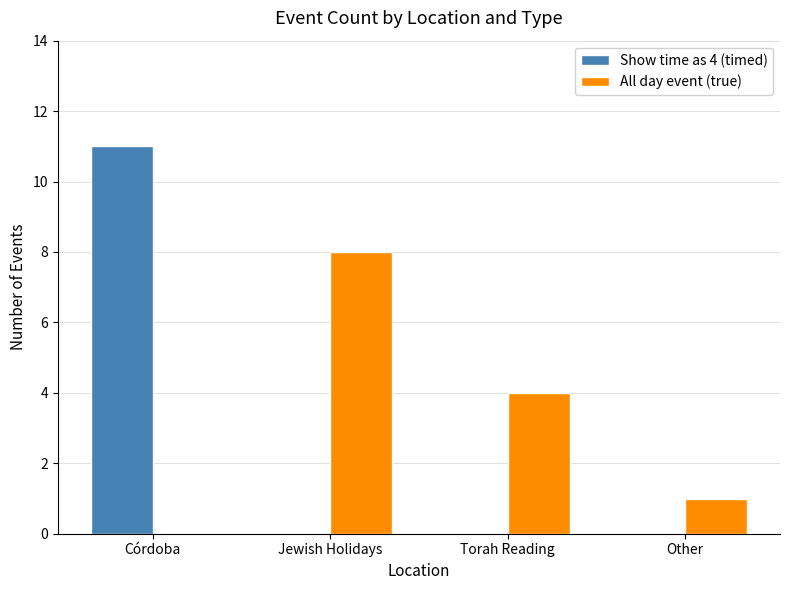

Which category has the highest value across all series?

Córdoba